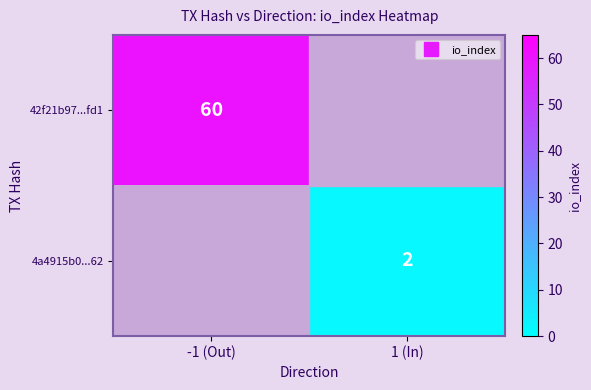

At -1 (Out), list the series in order from largest to smallest.

42f21b97...fd1, 4a4915b0...62